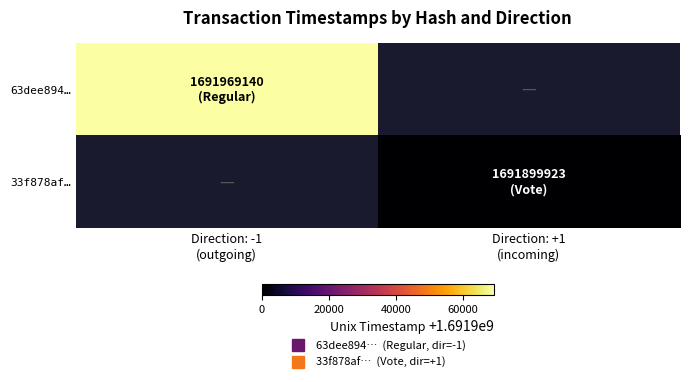

Is it true that 33f878af… equals 1691899923.0 at Direction: +1 (incoming)?

True